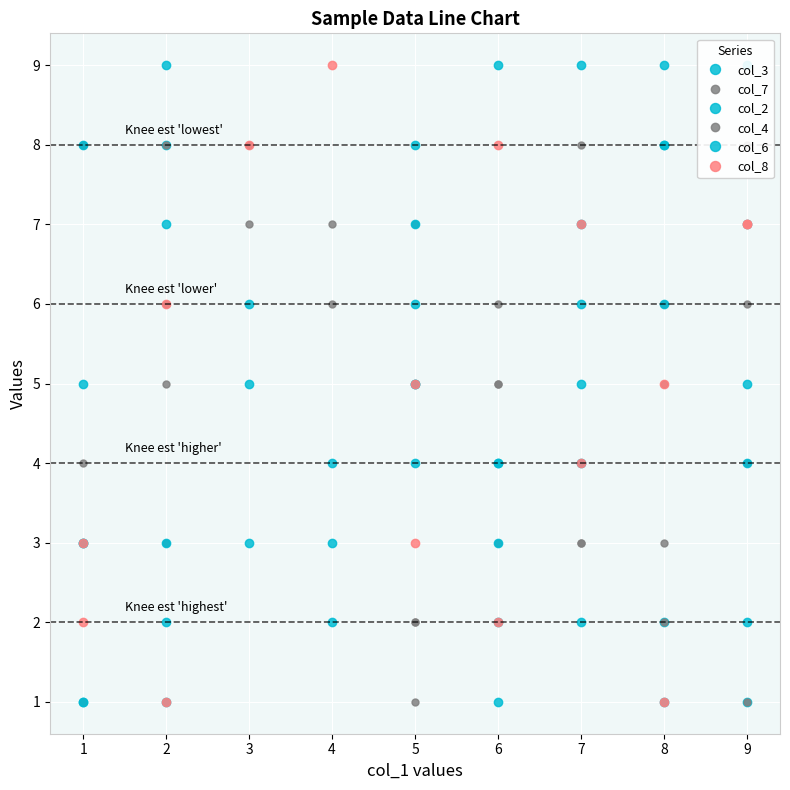

How many distinct data groups are displayed?

6